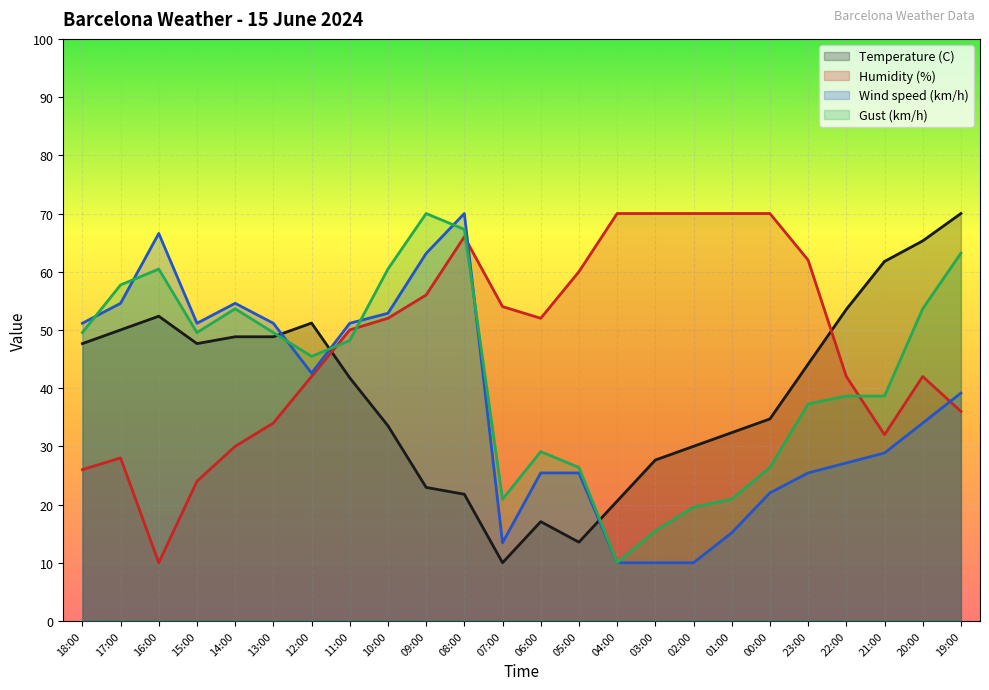

What is the maximum value for Temperature (C)?

70.0